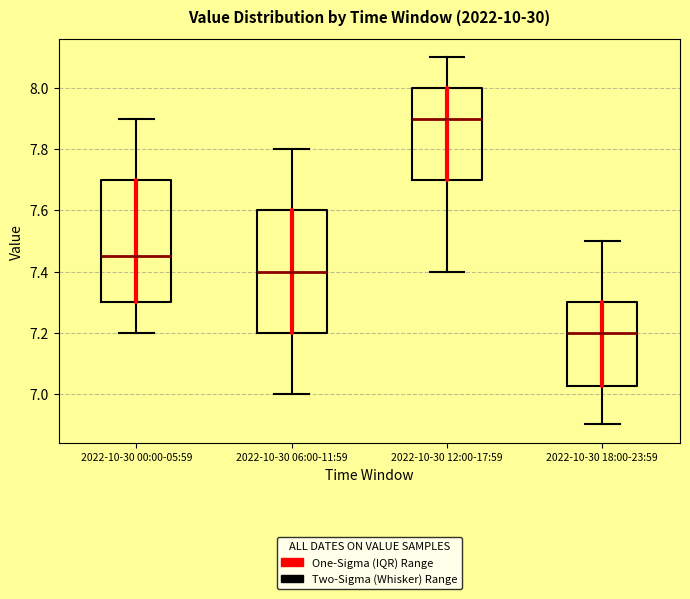

Which box's median line is the lowest?

2022-10-30 18:00-23:59